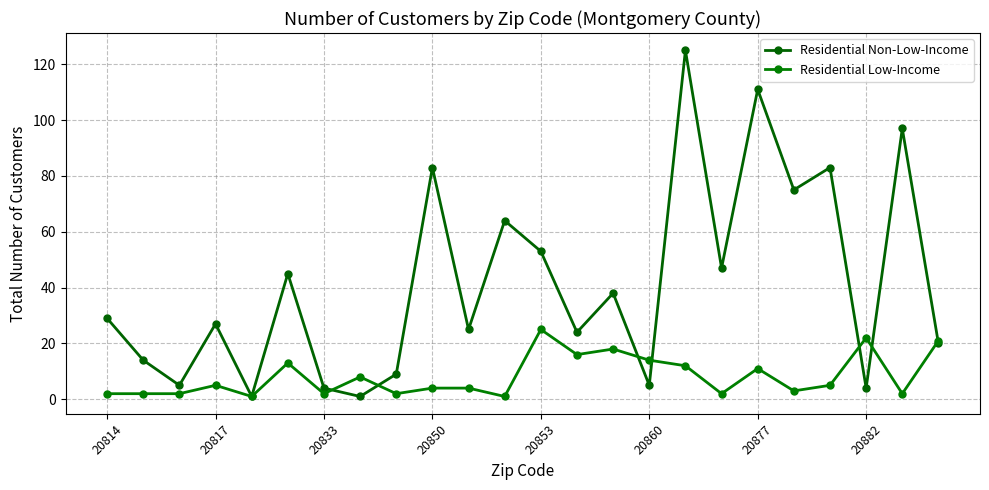

Reading right to left, what are all the values shown in this chart?

Residential Non-Low-Income: 20	97	4	83	75	111	47	125	5	38	24	53	64	25	83	9	1	4	45	1	27	5	14	29
Residential Low-Income: 21	2	22	5	3	11	2	12	14	18	16	25	1	4	4	2	8	2	13	1	5	2	2	2